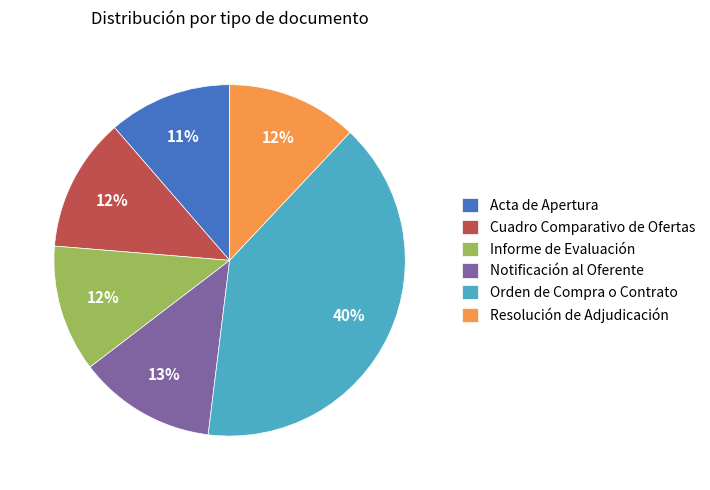

The Acta de Apertura slice represents 11% of the pie. True or false?

True